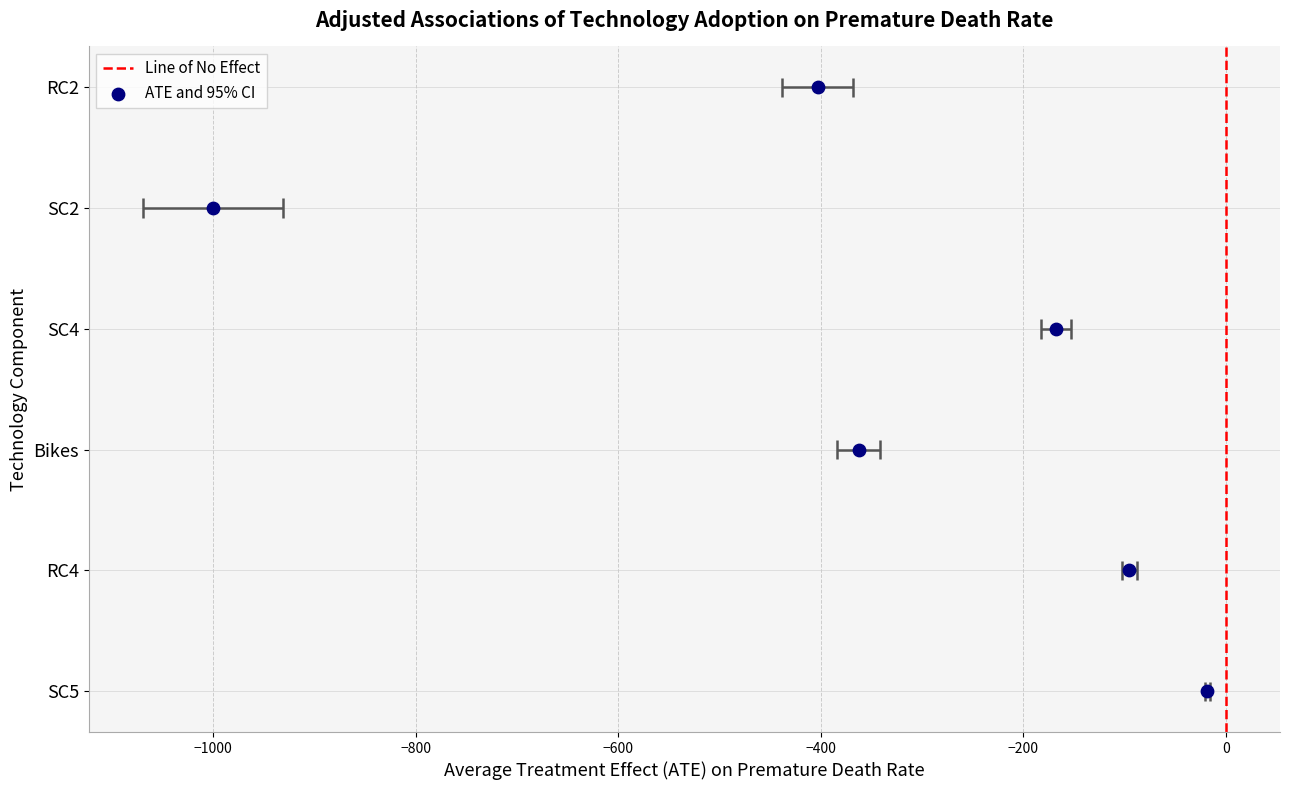

Between −1000 and −1200, which is larger?

−1000